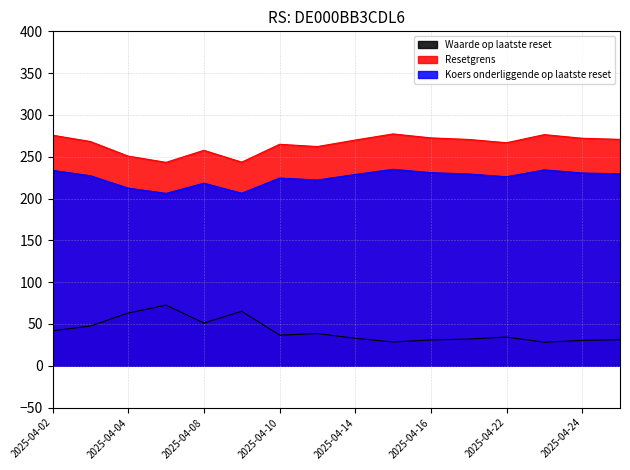

Which series has the widest spread of values?

Waarde op laatste reset